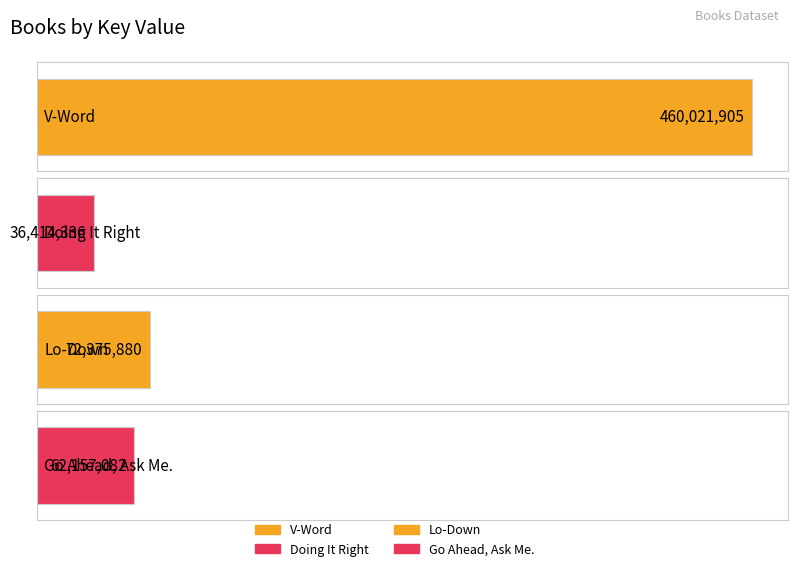

What is the difference between the maximum and minimum values?

423607569